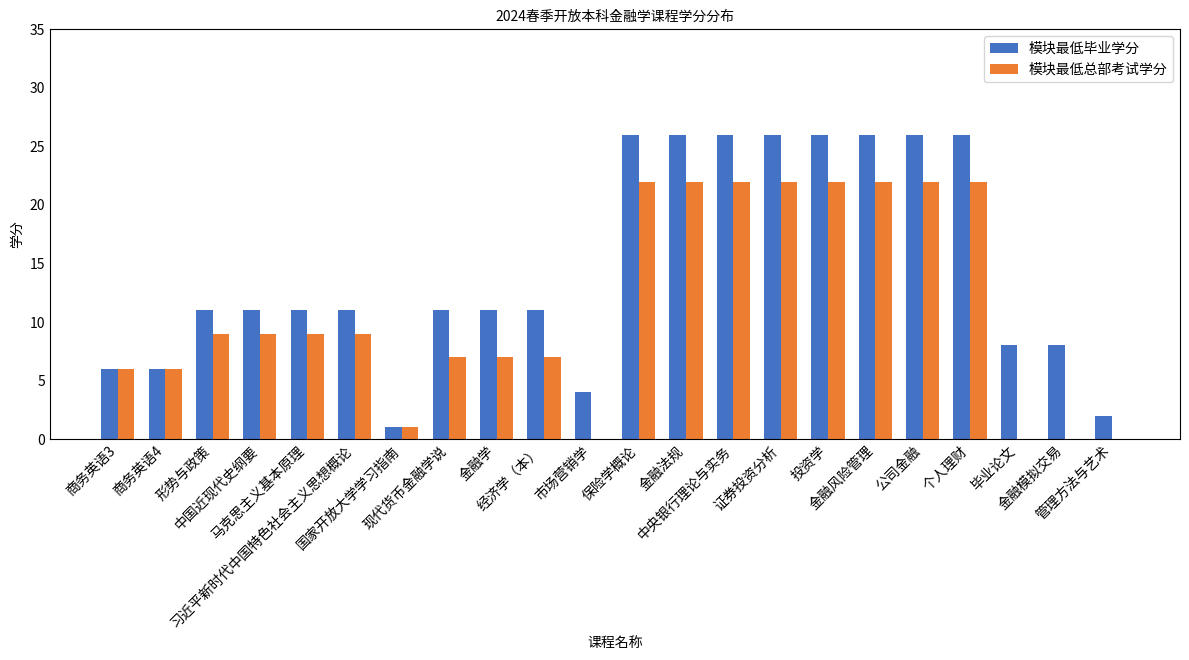

Which series changed the most between 商务英语3 and 市场营销学?

模块最低总部考试学分